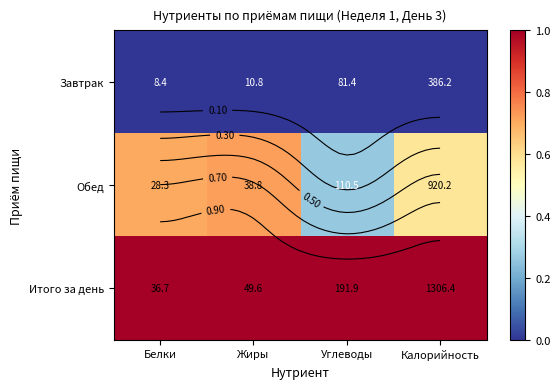

Rank the series at Калорийность from lowest to highest value.

Завтрак, Обед, Итого за день